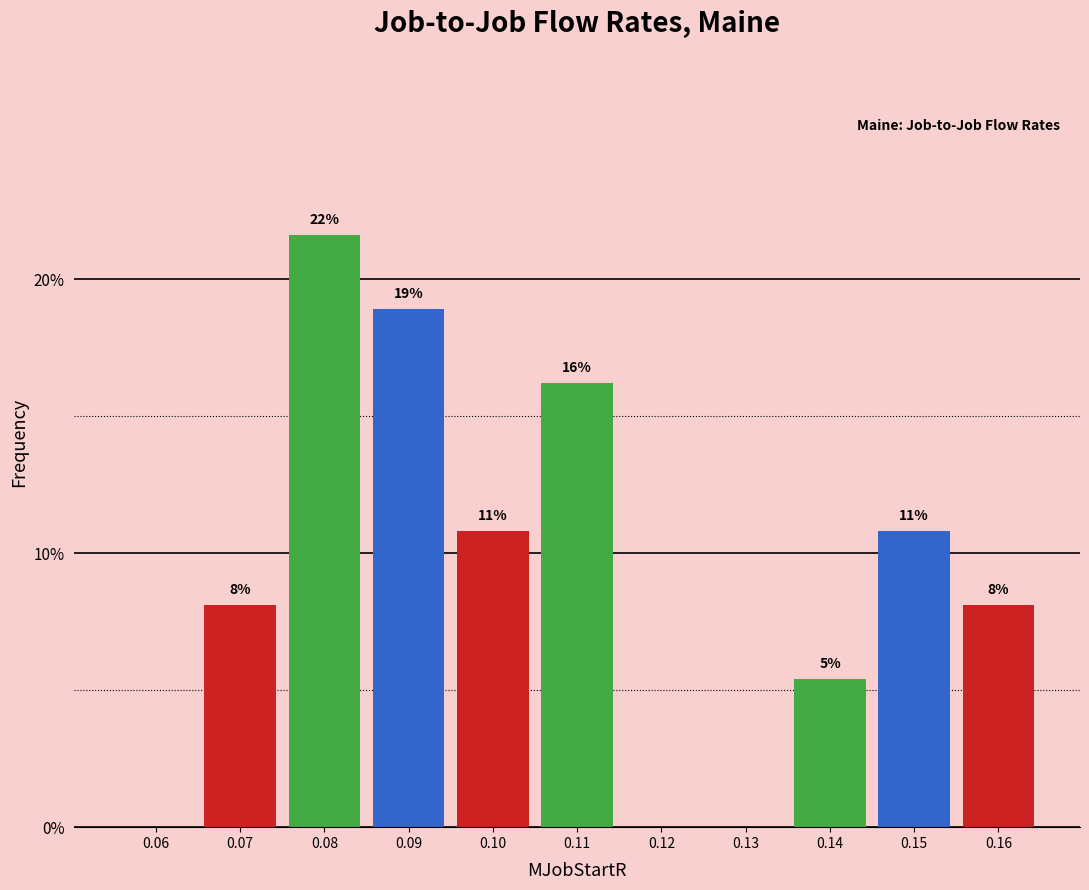

Are the bars horizontal?

No